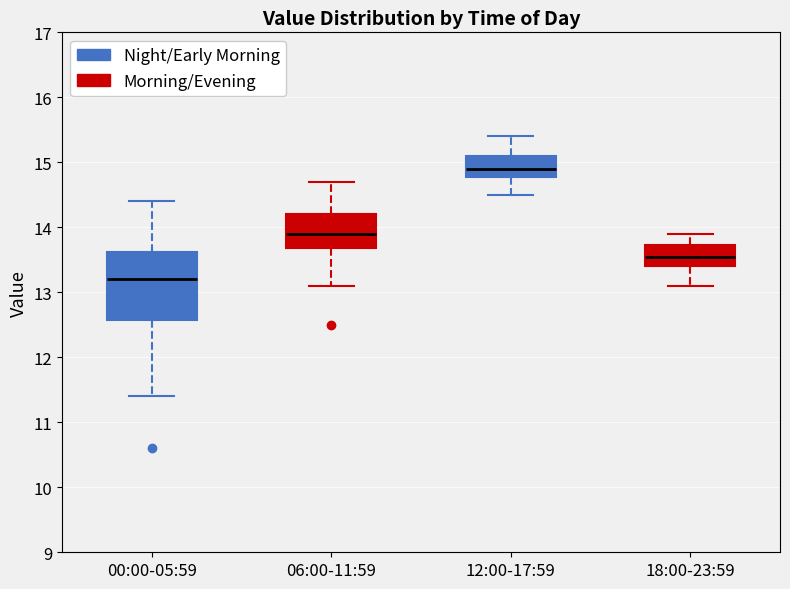

Which box has the lowest median line?

00:00-05:59